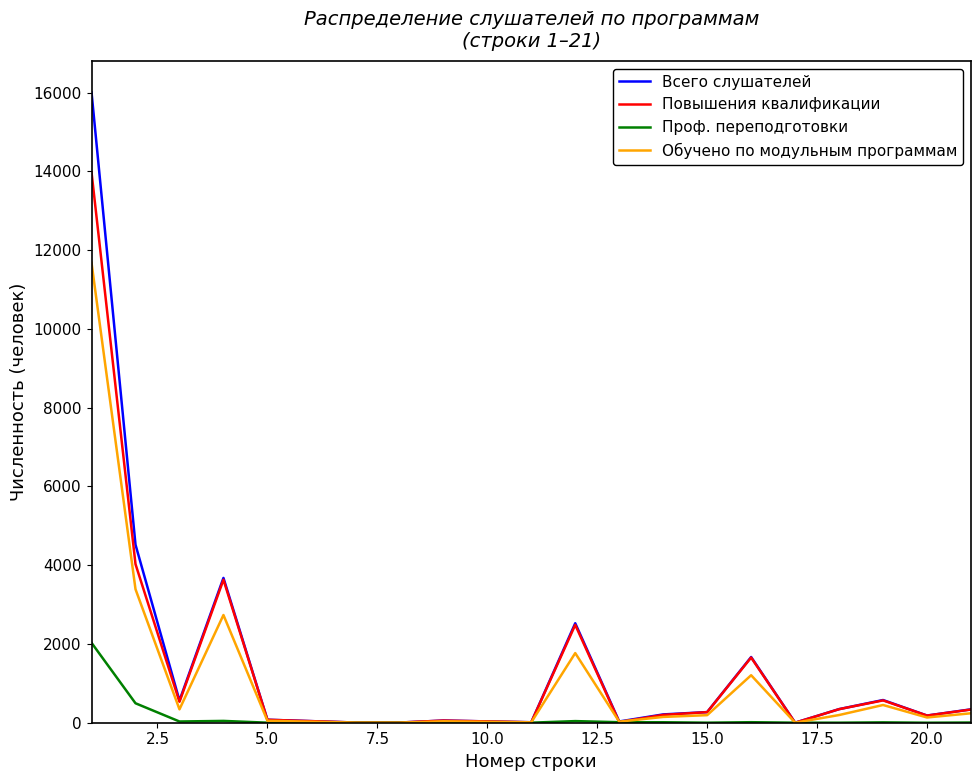

What is the highest value of the Обучено по модульным программам series?

11678